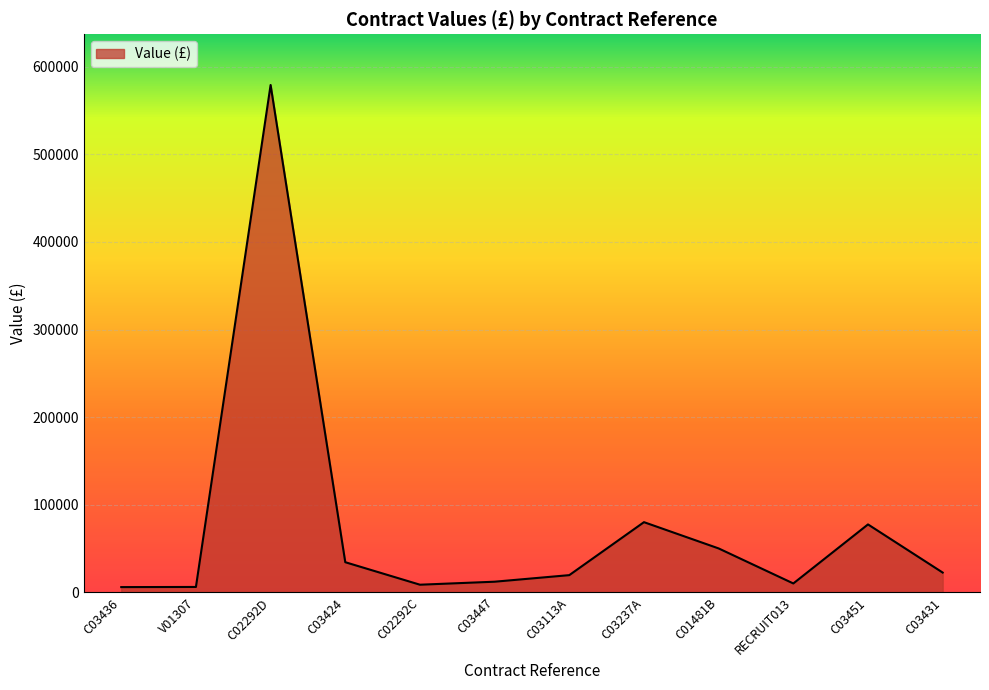

Is it true that the value at C02292D is 579199.9?

True